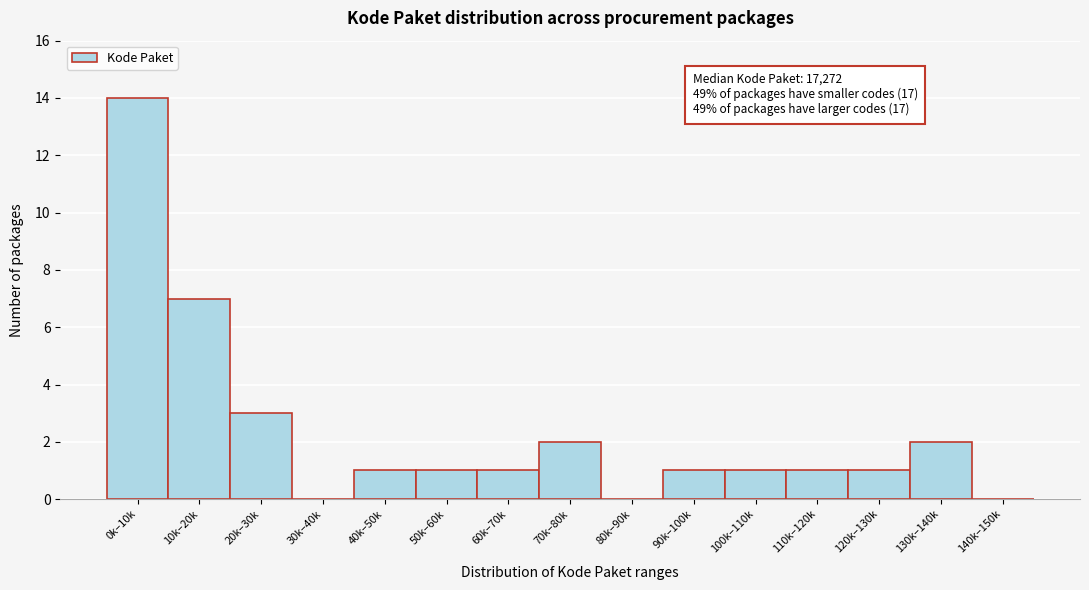

Reading right to left, list all the values displayed in this chart.

140k–150k=0	130k–140k=2	120k–130k=1	110k–120k=1	100k–110k=1	90k–100k=1	80k–90k=0	70k–80k=2	60k–70k=1	50k–60k=1	40k–50k=1	30k–40k=0	20k–30k=3	10k–20k=7	0k–10k=14